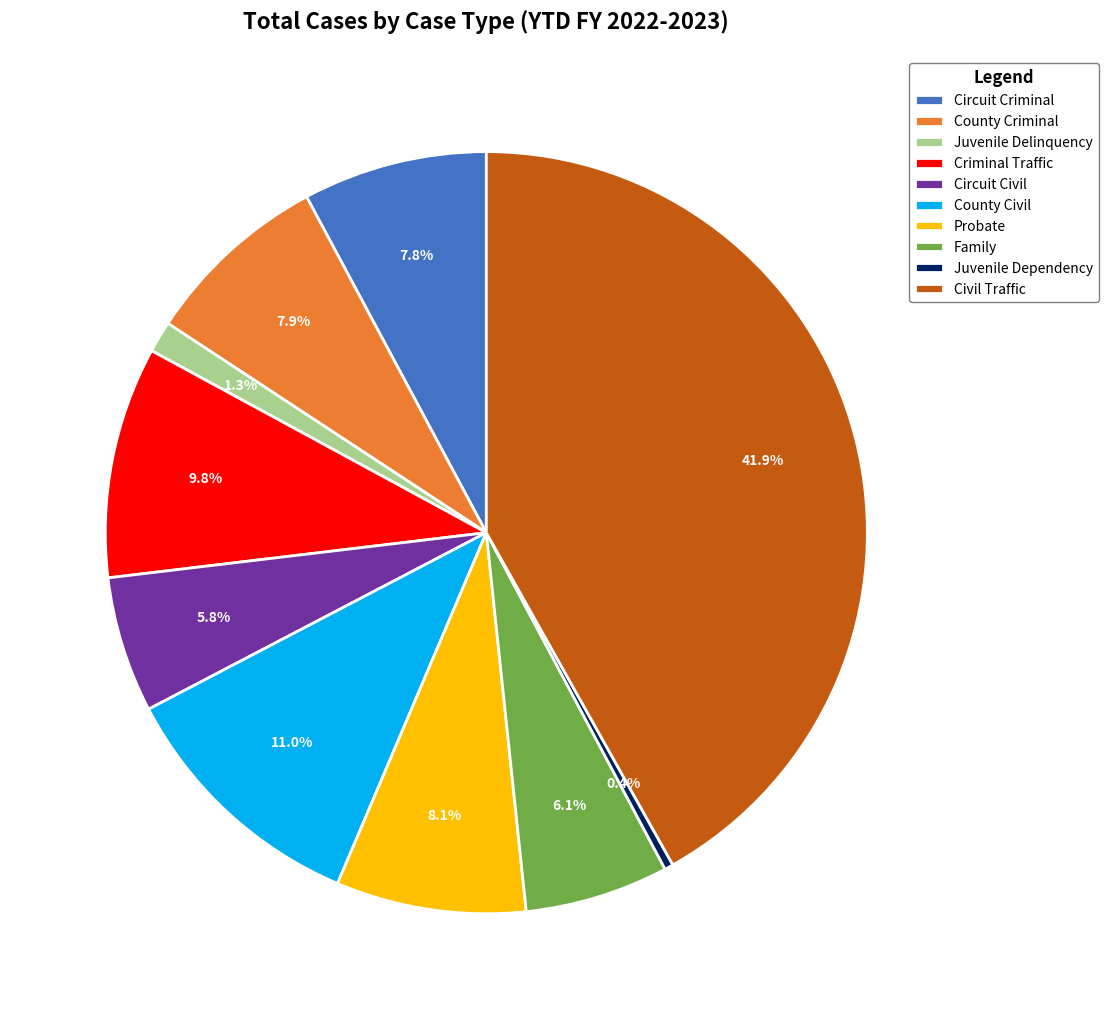

What percentage is the Circuit Criminal slice, to the nearest percent?

8%